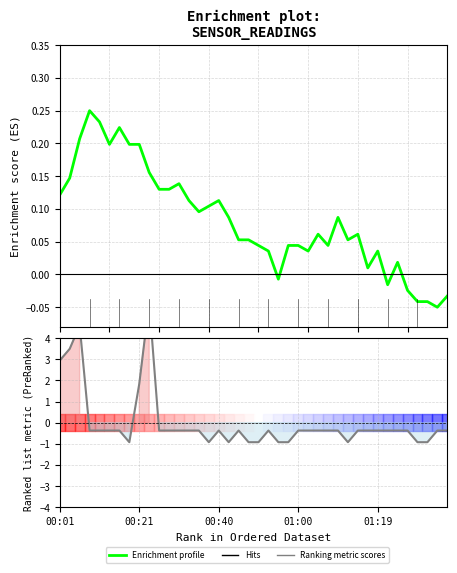

What is the difference between the second highest and second lowest values in the Ranking metric scores series?

5.5